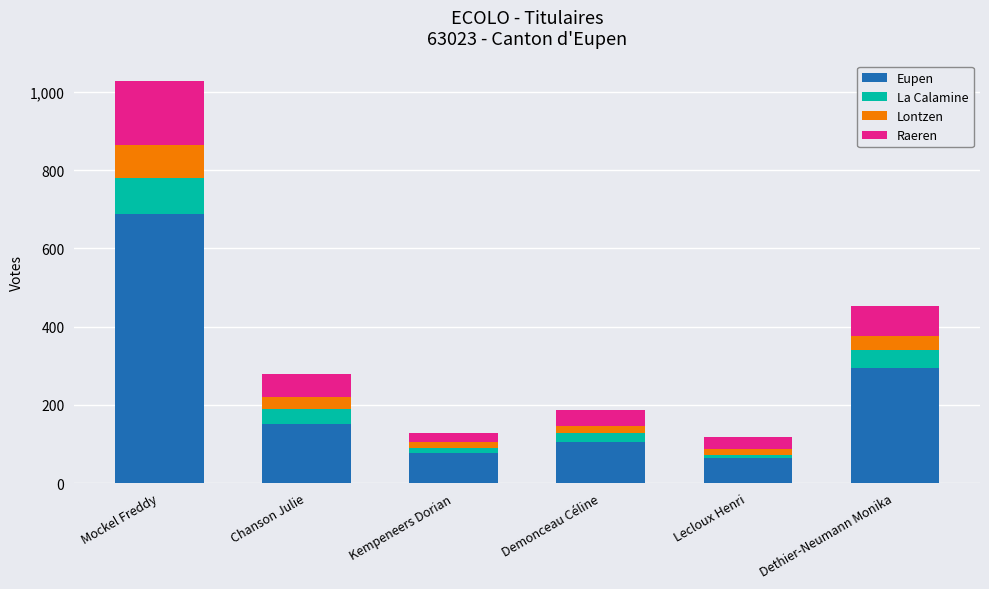

What is the average value of the Eupen series?

230